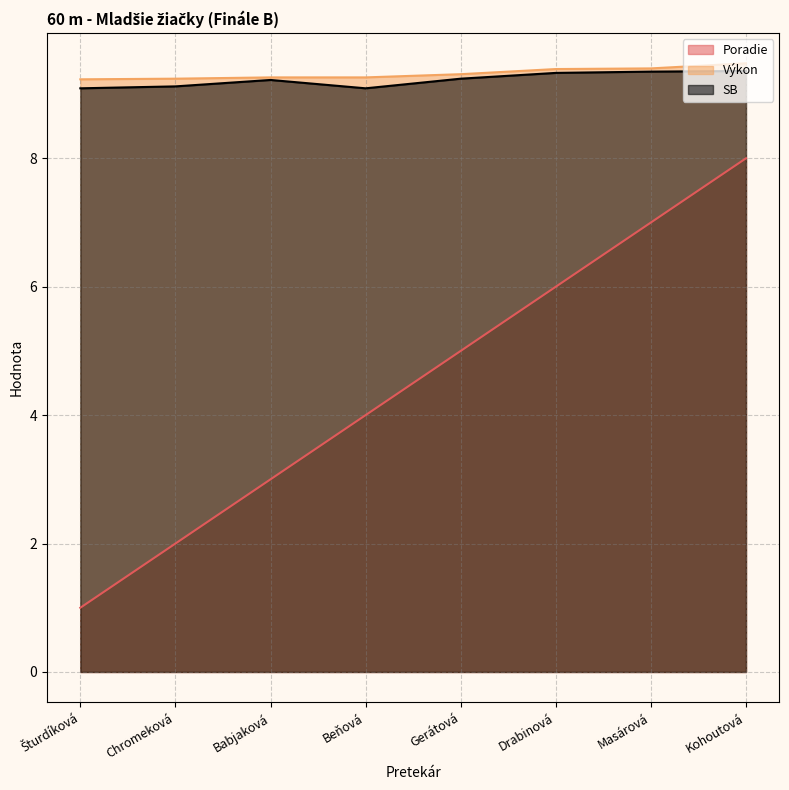

What is the sum of the Výkon values at Beňová and Masárová?

18.7